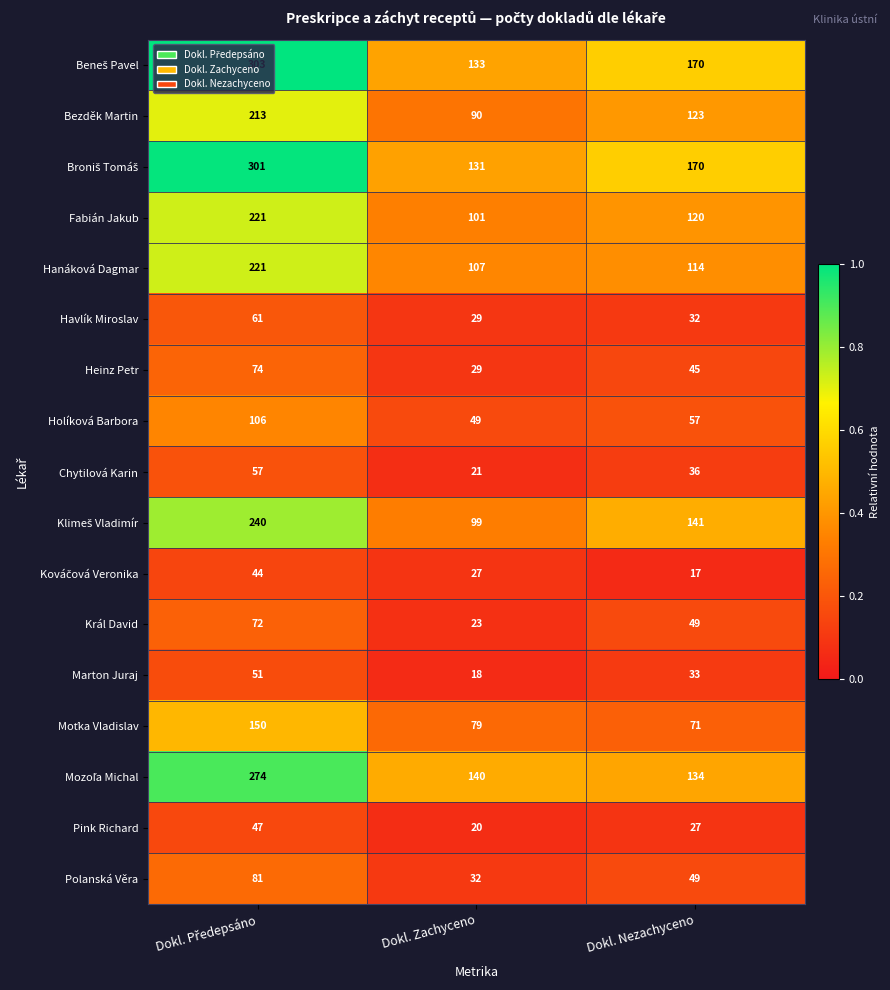

At how many categories does at least one series exceed 43?

3